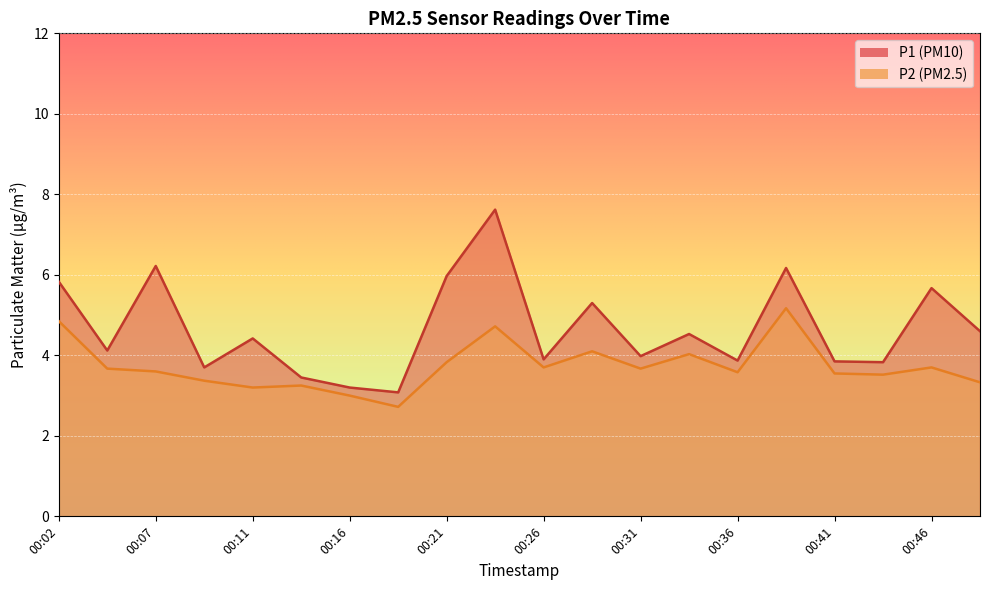

What is the spread (max minus min) of values at 00:46?

2.0